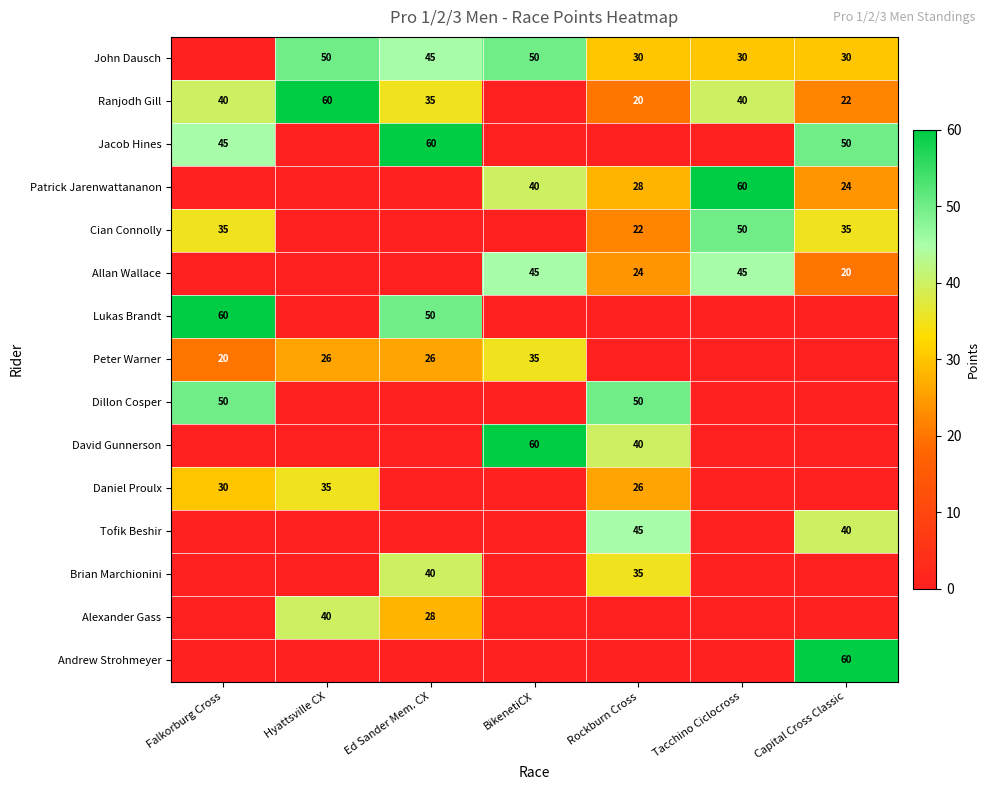

The John Dausch series shows 30 at Tacchino Ciclocross. True or false?

True